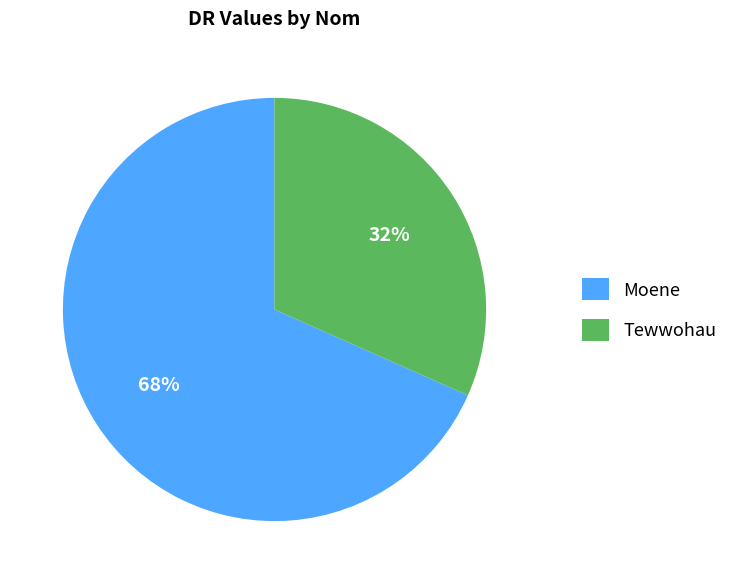

What is the majority slice?

Moene